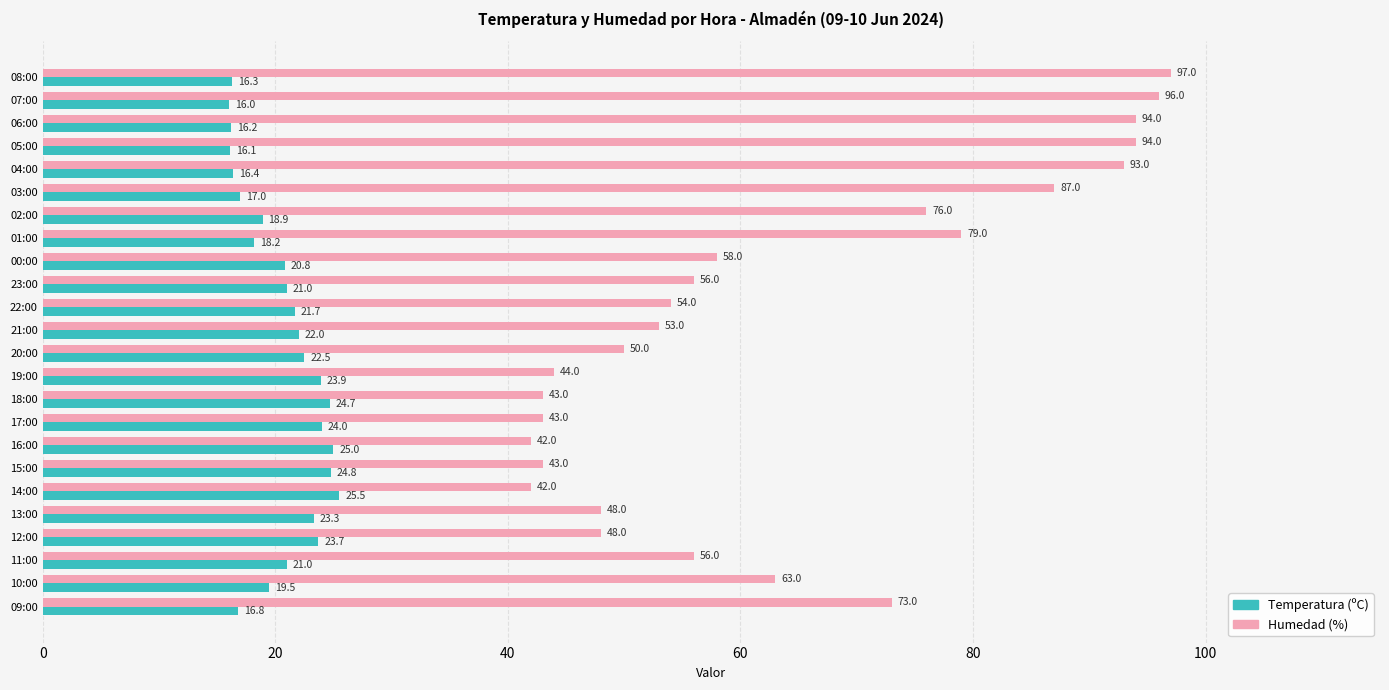

Is it true that Temperatura (ºC) equals 16.2 at 06:00?

True